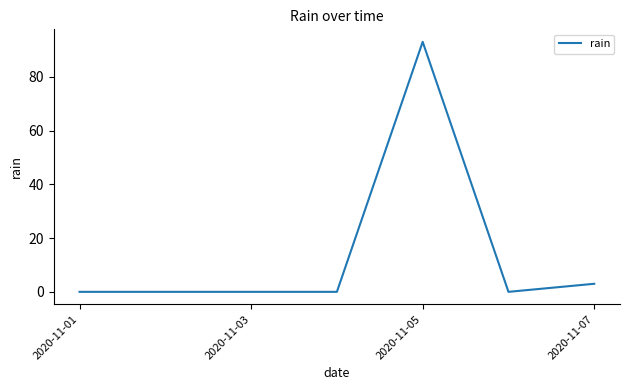

What is the greatest value displayed?

93